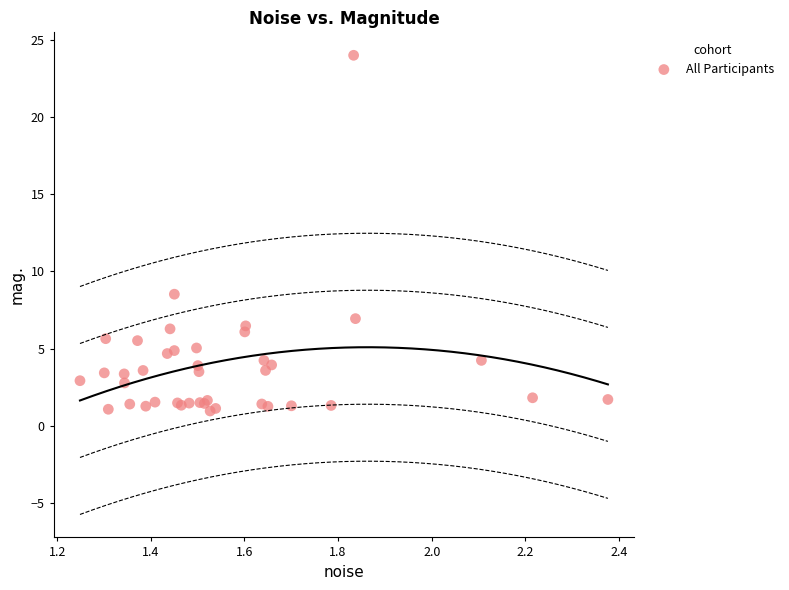

What Y value in the scatter plot is closest to 12?

8.5